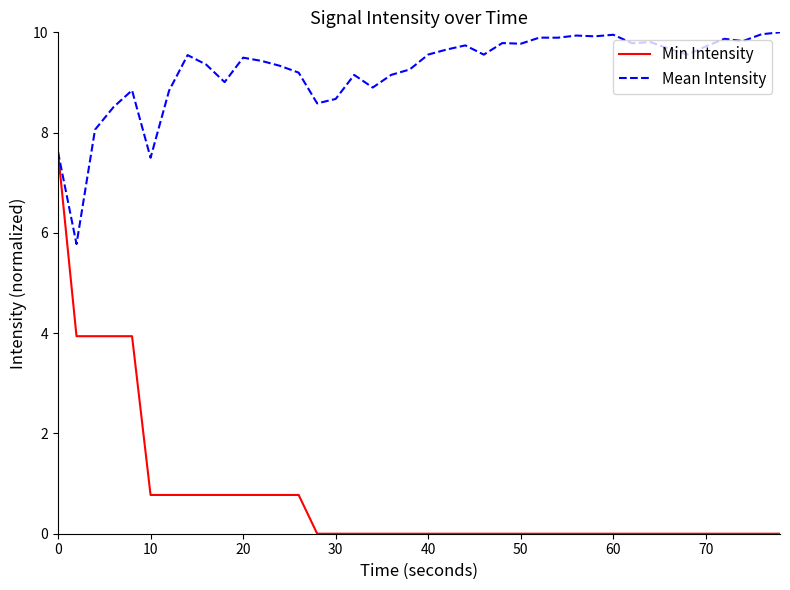

What is the average value of the Mean Intensity series?

9.3